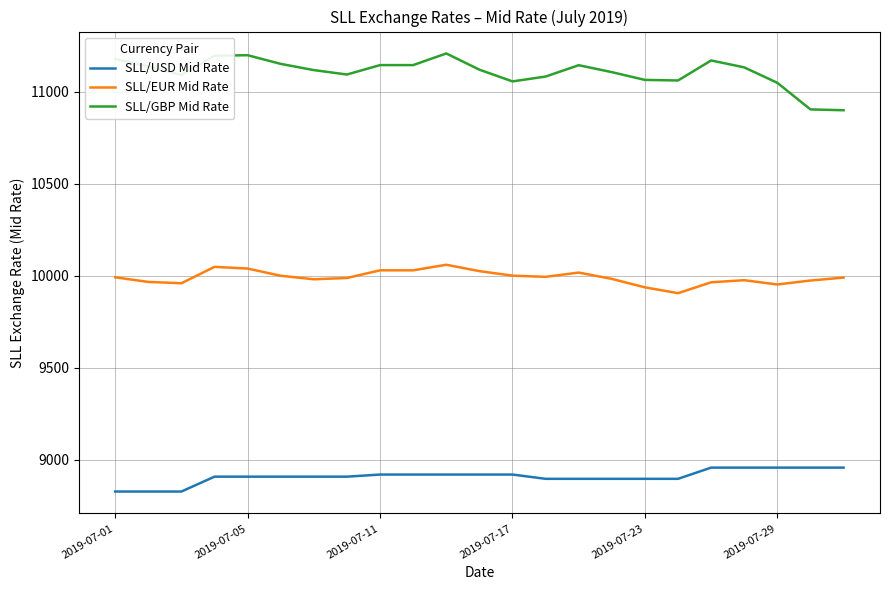

True or false: SLL/USD Mid Rate and SLL/EUR Mid Rate intersect in this chart.

False